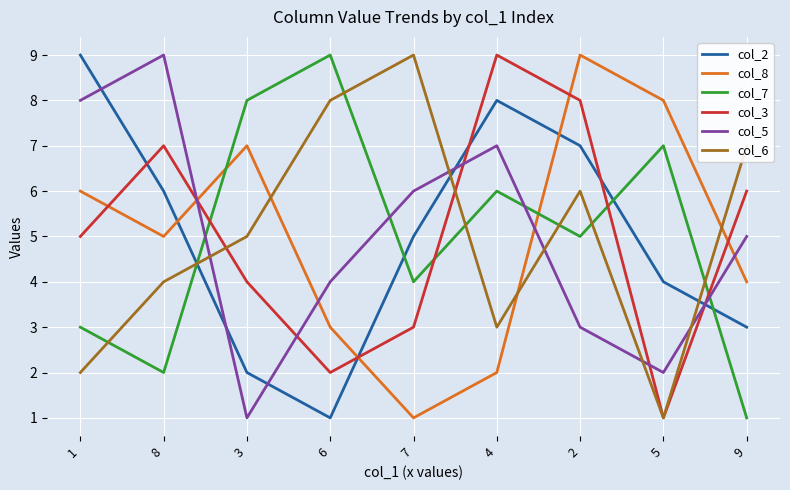

Reading right to left, transcribe all the data shown in this chart.

col_2: 3	4	7	8	5	1	2	6	9
col_8: 4	8	9	2	1	3	7	5	6
col_7: 1	7	5	6	4	9	8	2	3
col_3: 6	1	8	9	3	2	4	7	5
col_5: 5	2	3	7	6	4	1	9	8
col_6: 7	1	6	3	9	8	5	4	2